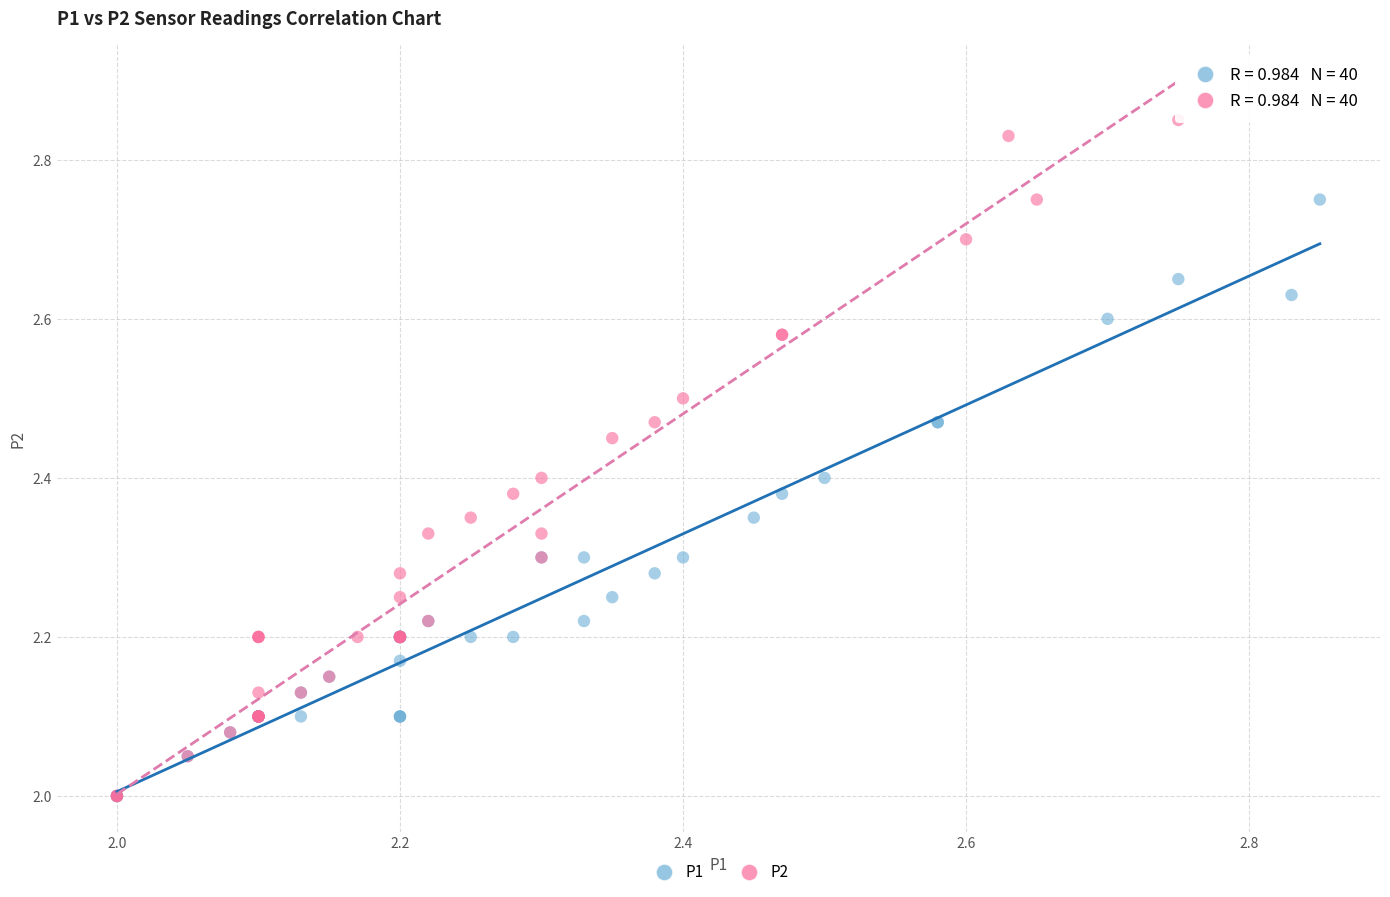

Which series contains the highest Y value?

P2